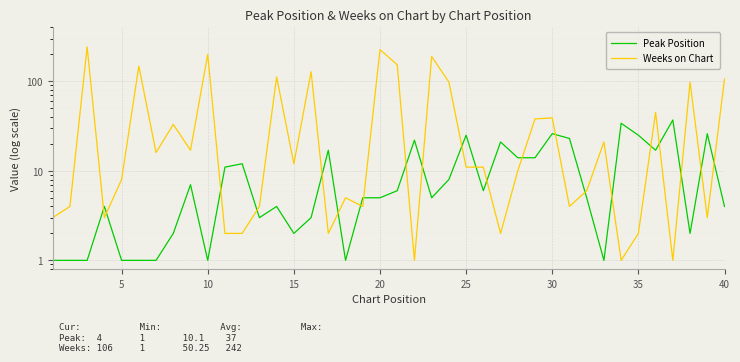

How many data points in Peak Position are less than 5?

17